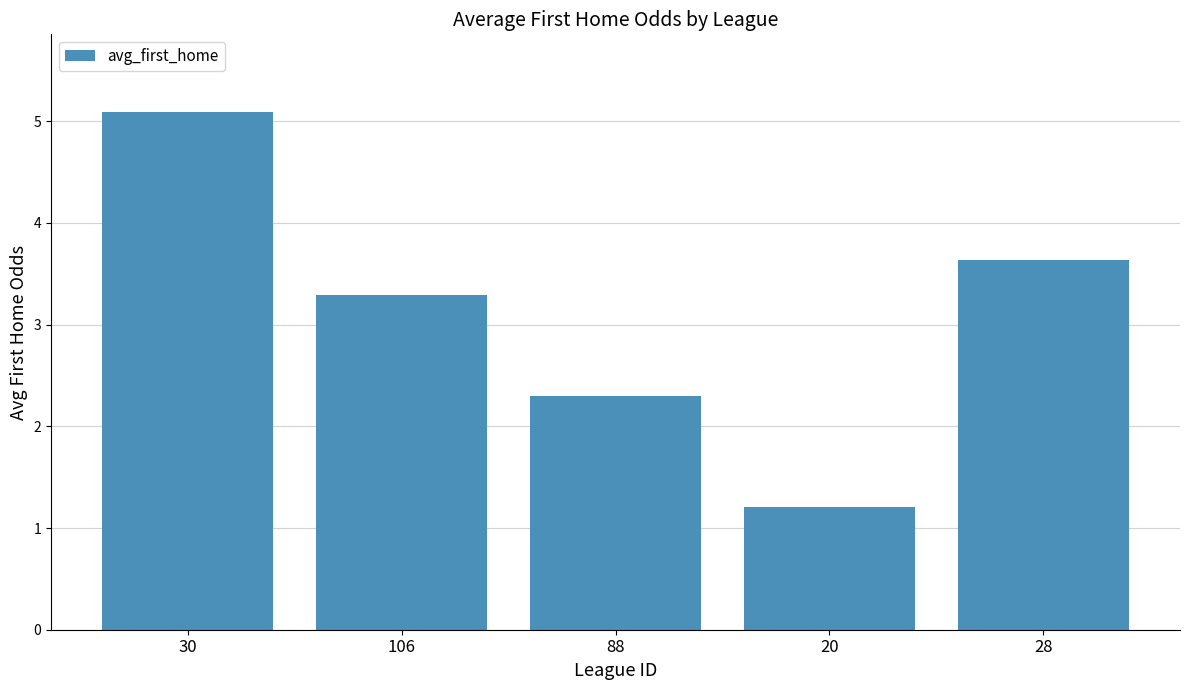

Reading right to left, what are all the values shown in this chart?

3.6	1.2	2.3	3.3	5.1